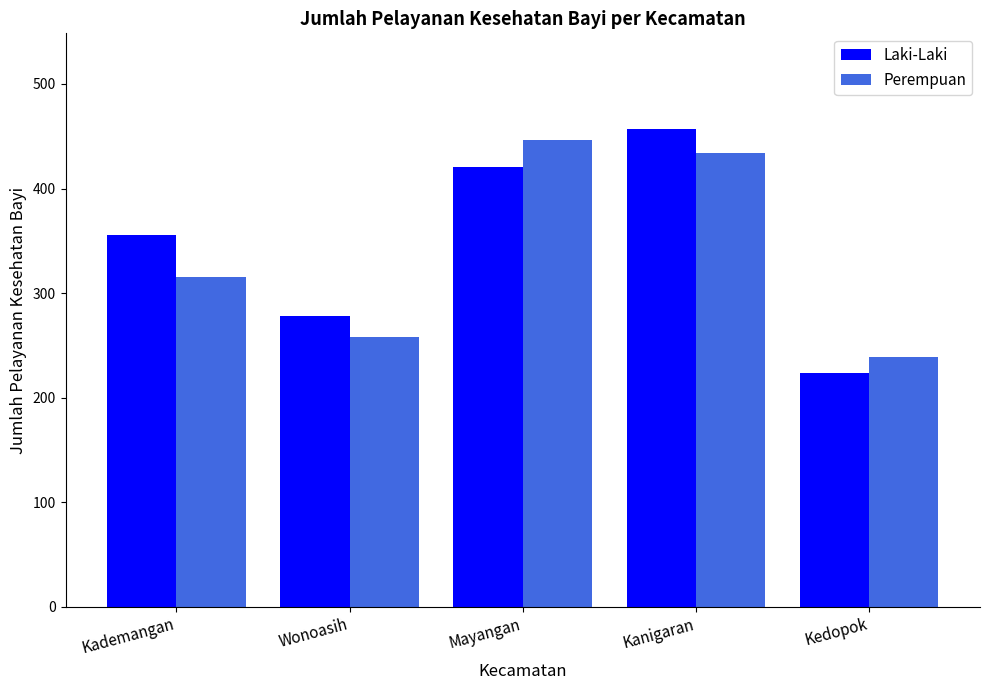

Is the value of Perempuan at Wonoasih greater than the value of Laki-Laki at Mayangan?

No